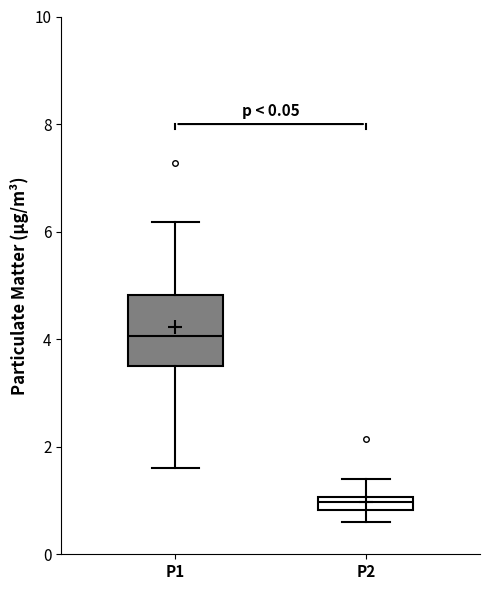

Where does the median line of the box for P1 sit on the y-axis? The values are not printed on the chart, so give them approximately, as read against the axis.

4.0